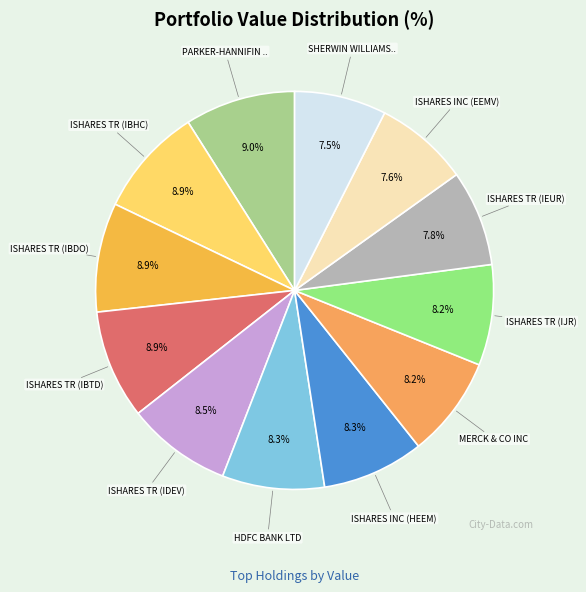

Count the number of slices in the pie.

12